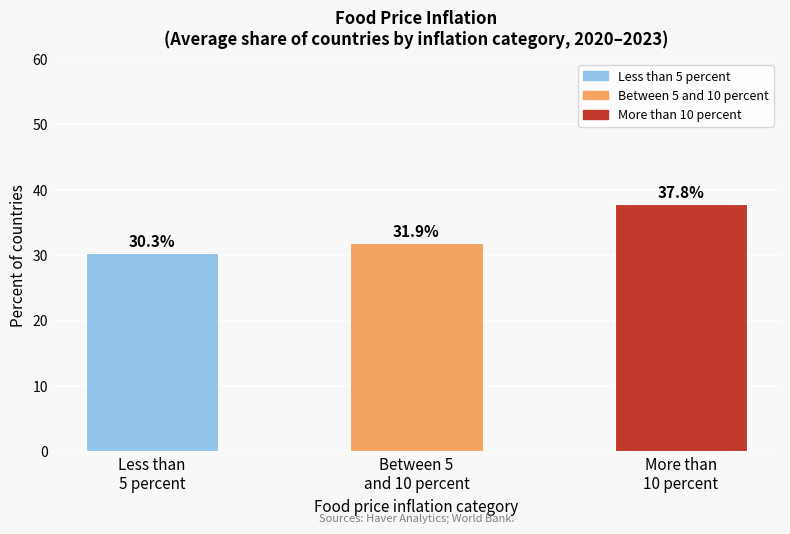

Reading left to right, transcribe all the data shown in this chart.

30.3	31.9	37.8